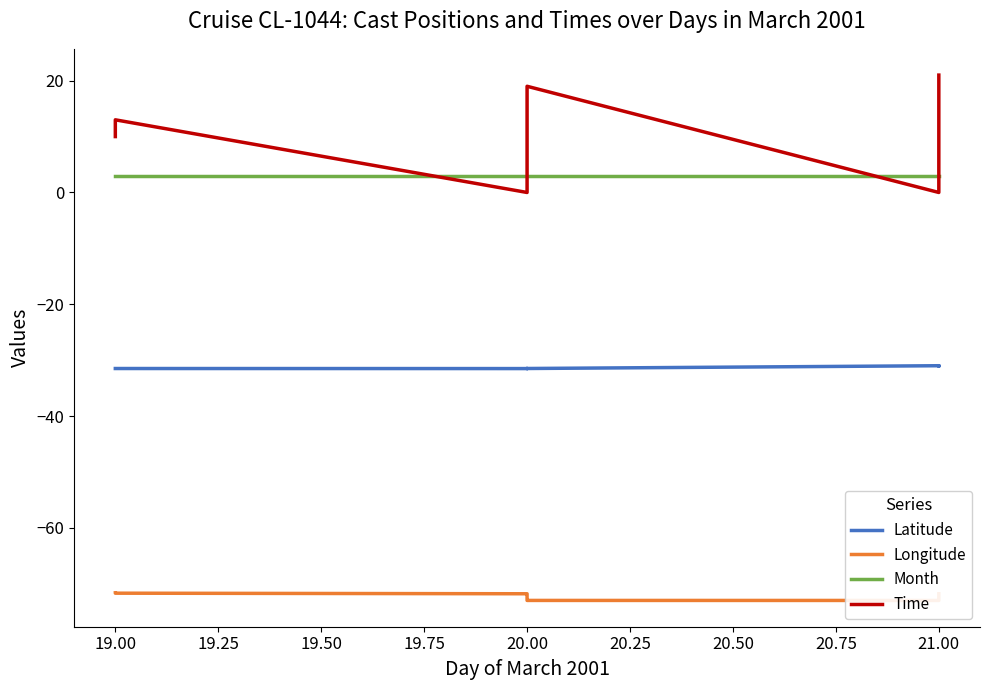

What is the difference between the highest and lowest values at 19.00?

84.7